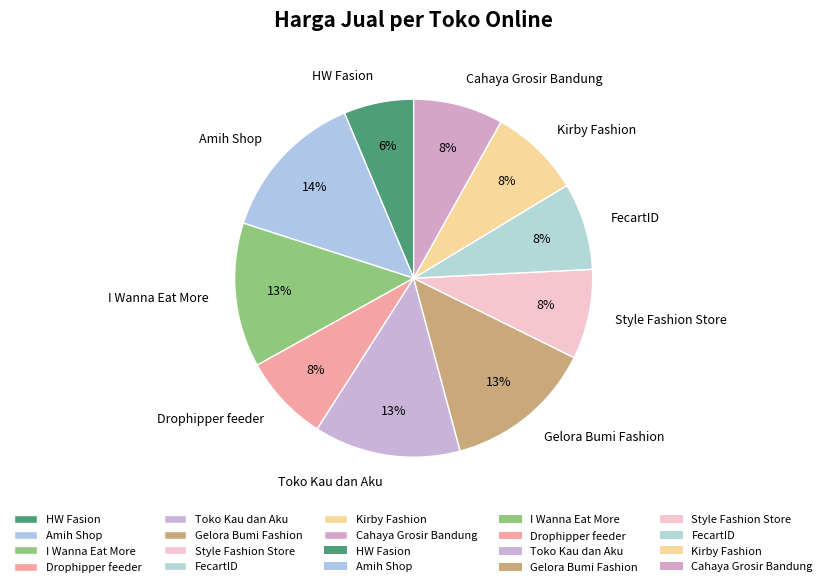

To the nearest percent, what is the average slice percentage?

10%